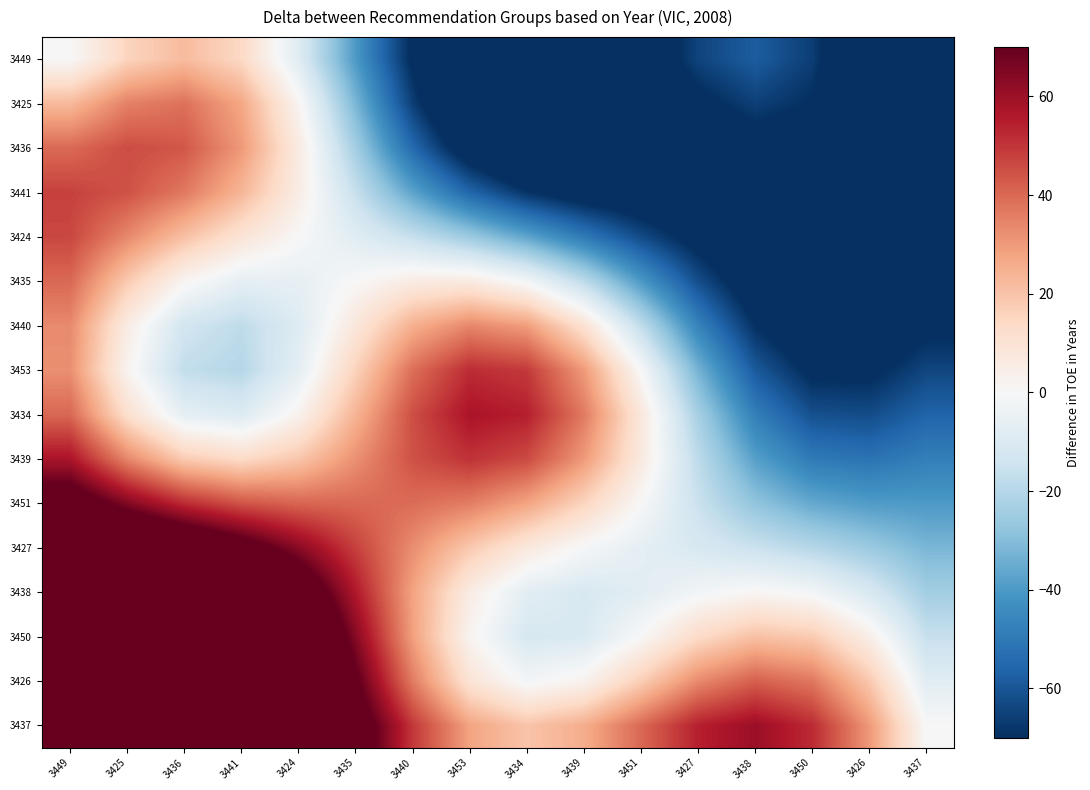

At which category does the chart reach its peak across all series?

3436